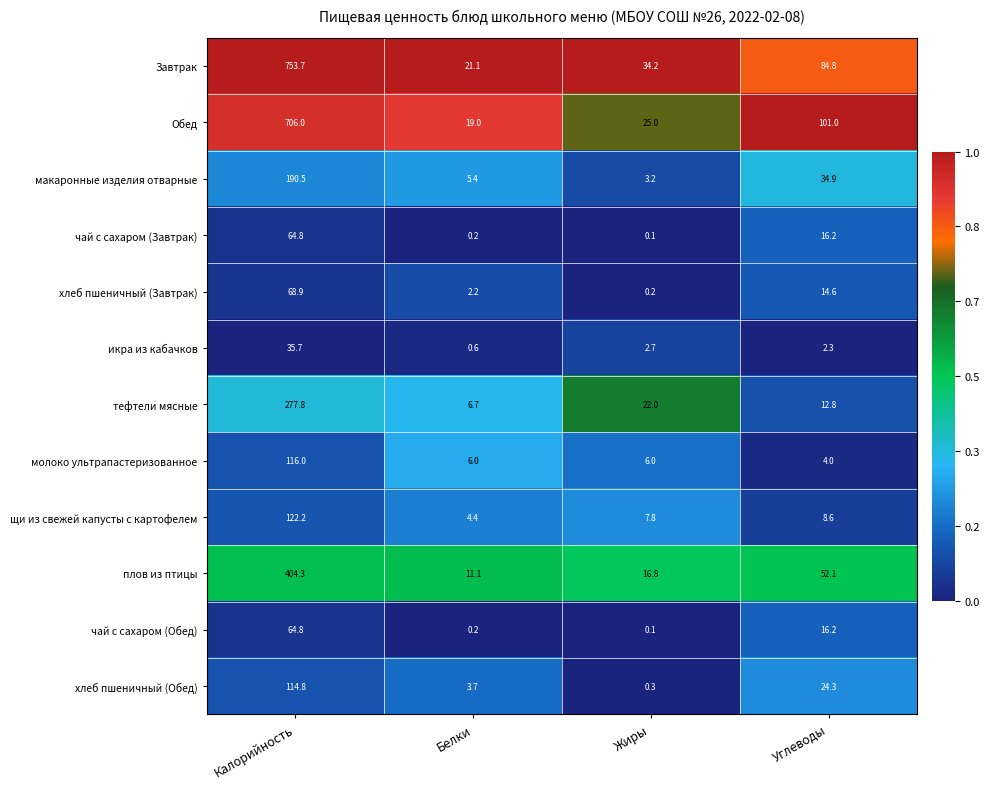

Which category has the lowest value across all series?

Жиры